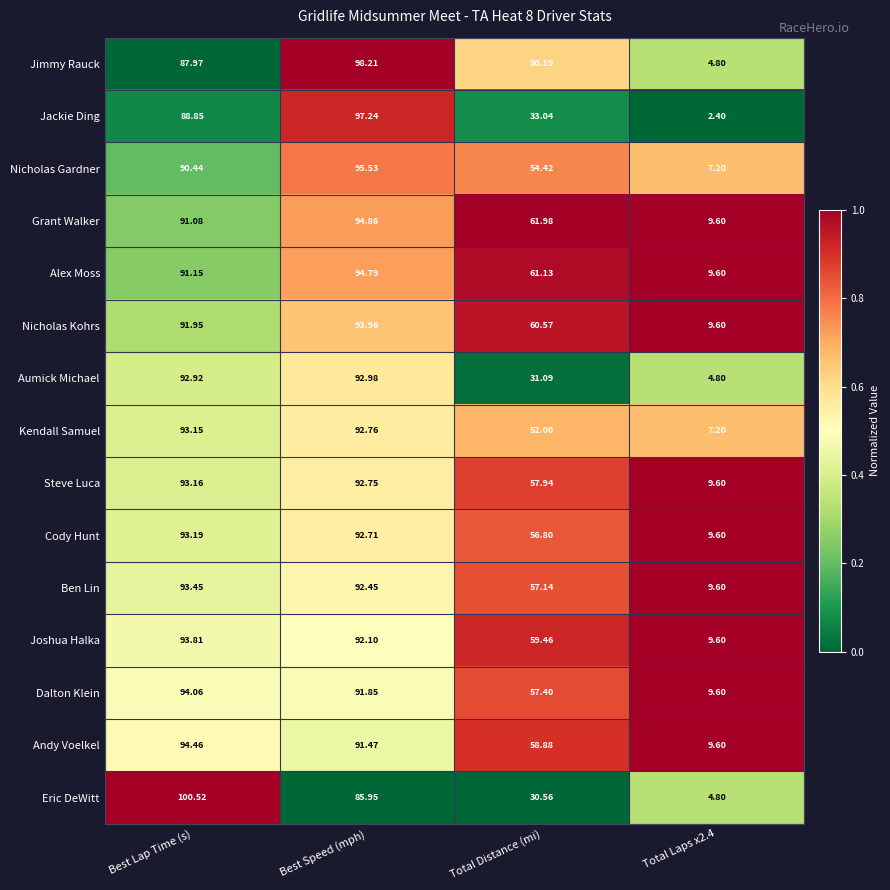

Which category has the highest value in the Jackie Ding series?

Best Speed (mph)